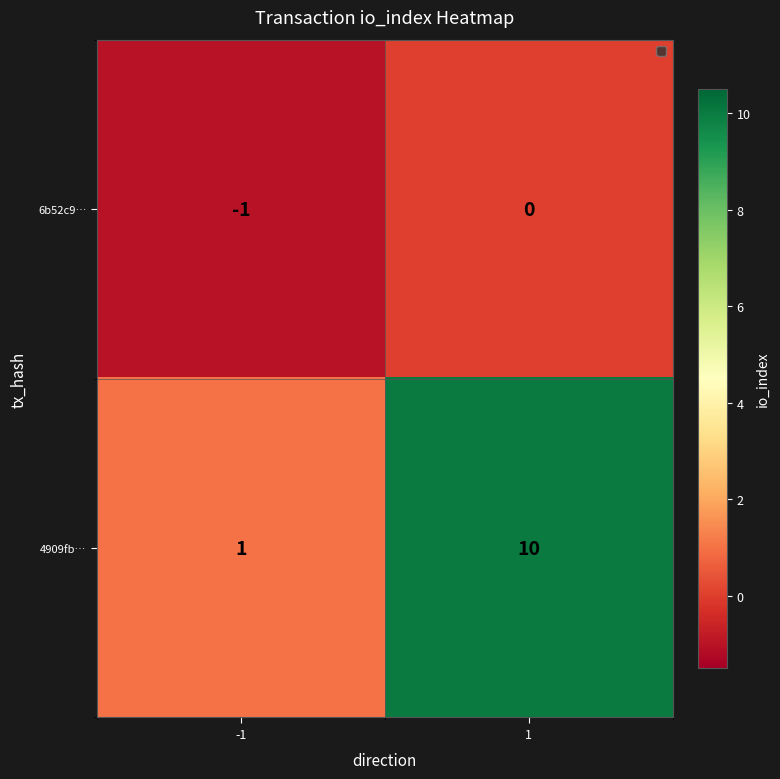

What is the maximum value shown in the chart?

10